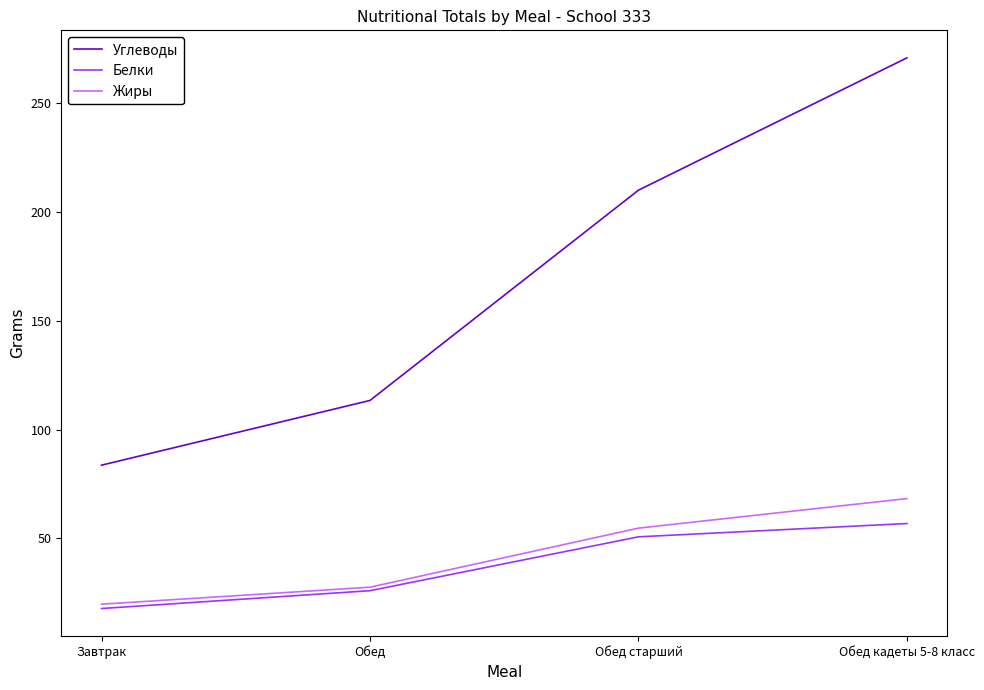

Is it true that Жиры equals 86.8 at Обед старший?

False